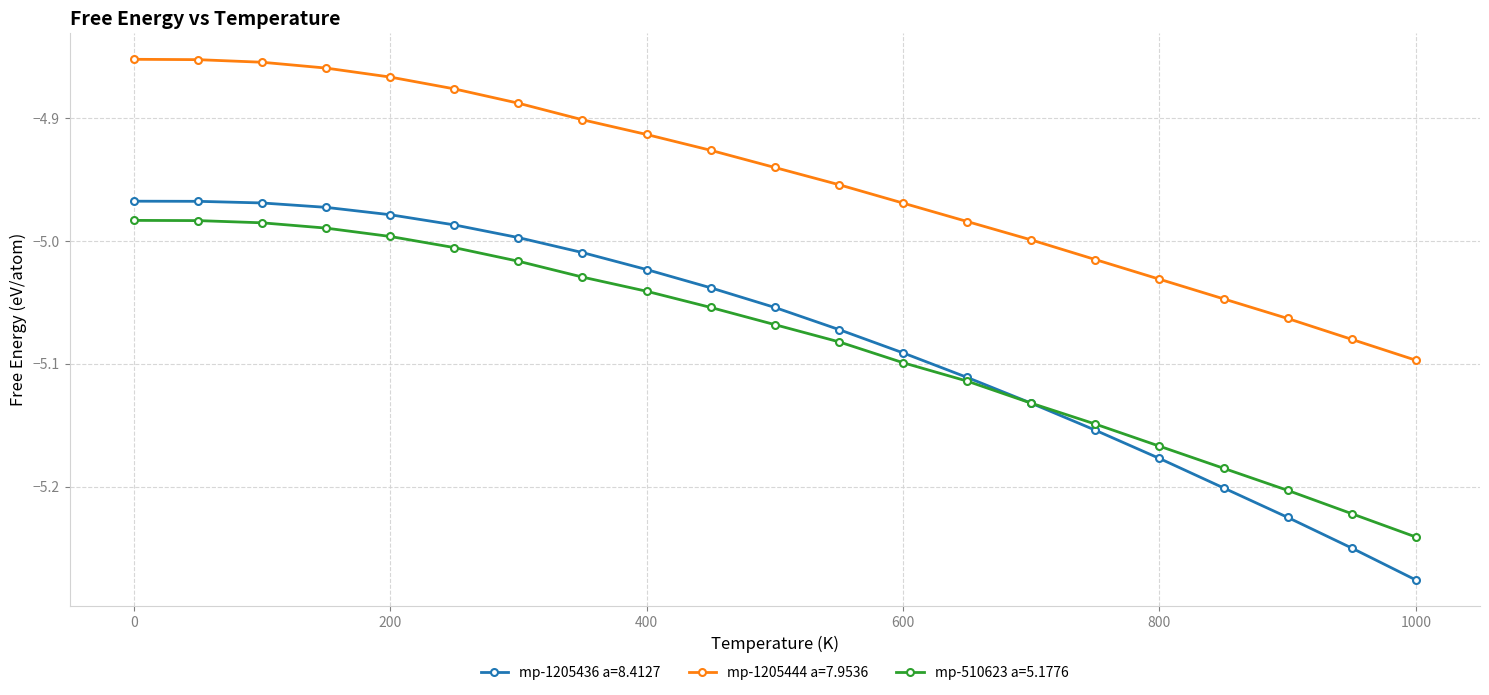

True or false: mp-510623 a=5.1776 and mp-1205444 a=7.9536 intersect in this chart.

False